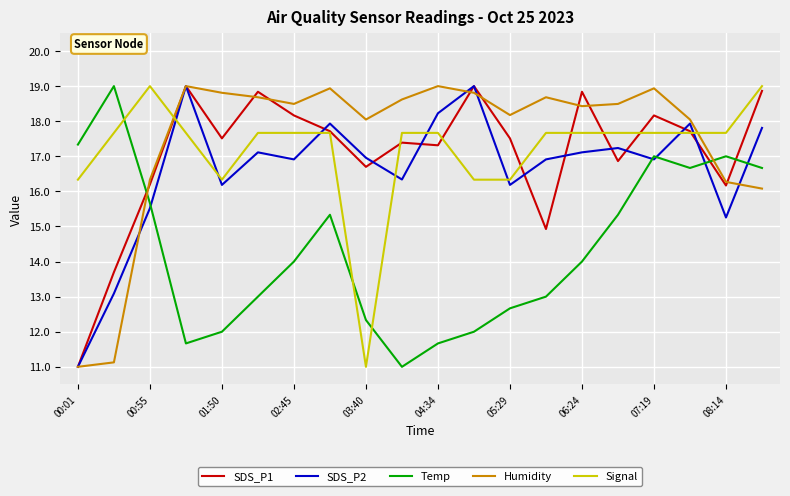

How many times do SDS_P1 and Temp cross each other?

3